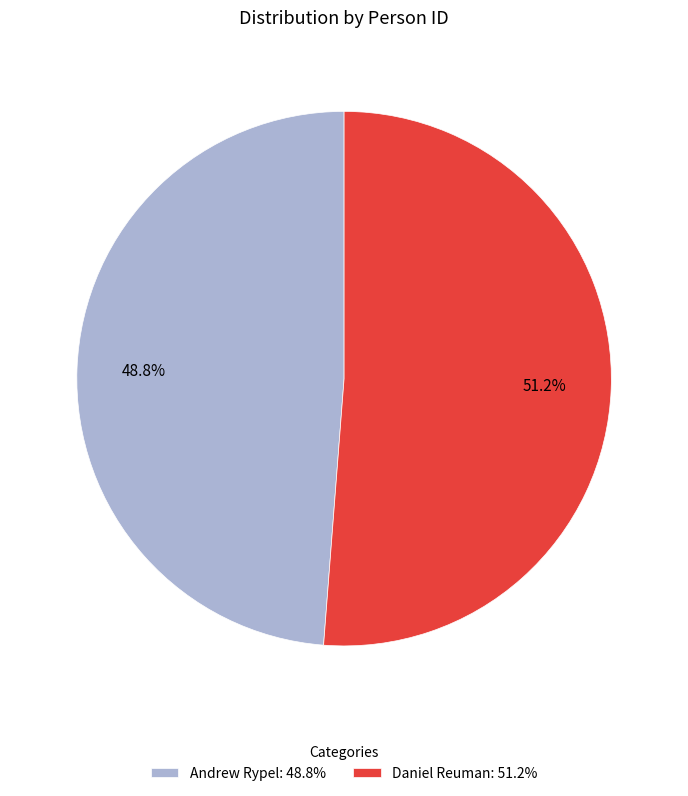

To the nearest percent, what is the difference between the Daniel Reuman and Andrew Rypel slice percentages?

2%